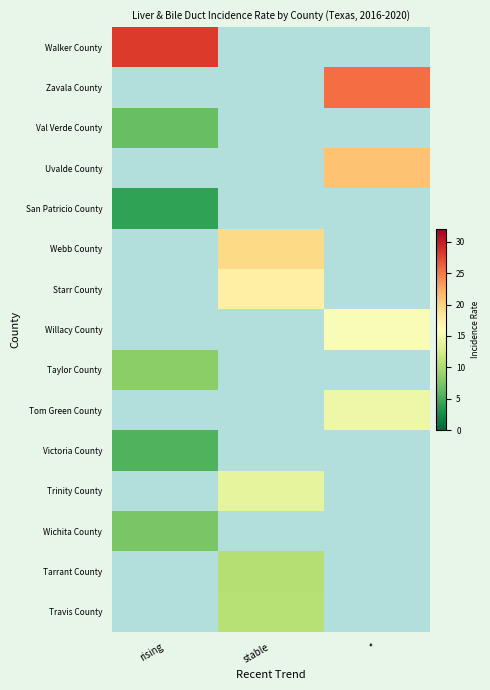

What is the smallest value displayed?

4.2